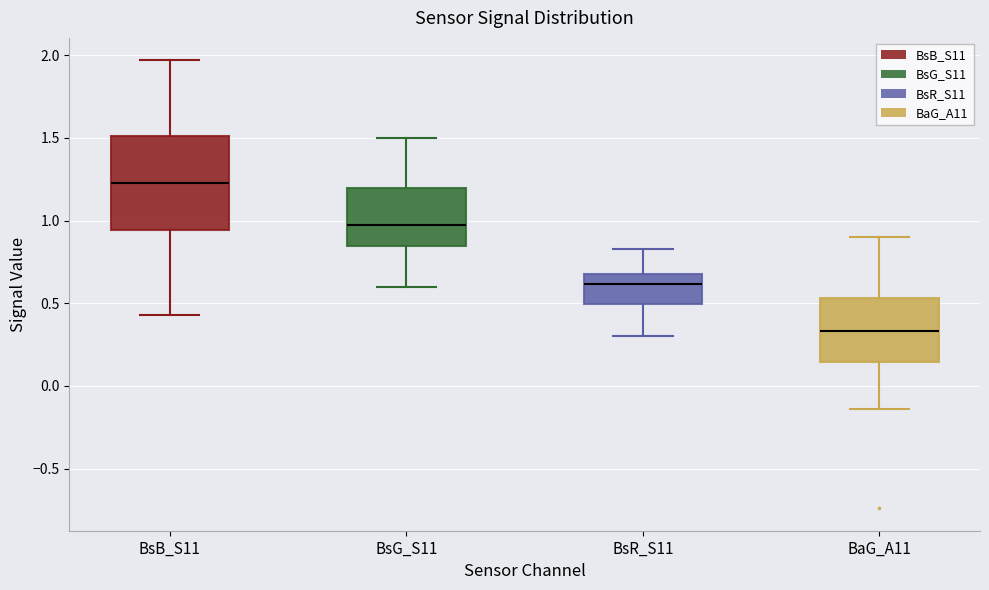

Which box is the tallest, from its lower edge to its upper edge?

BsB_S11